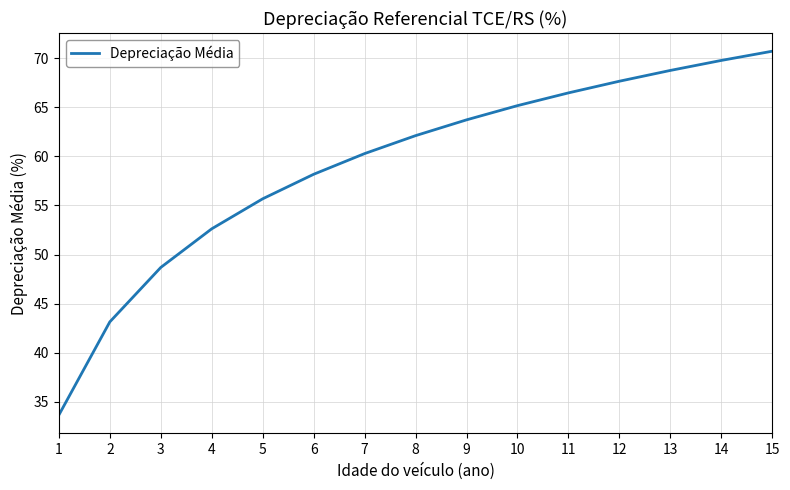

True or false: the data shows 101.9 at 10.

False